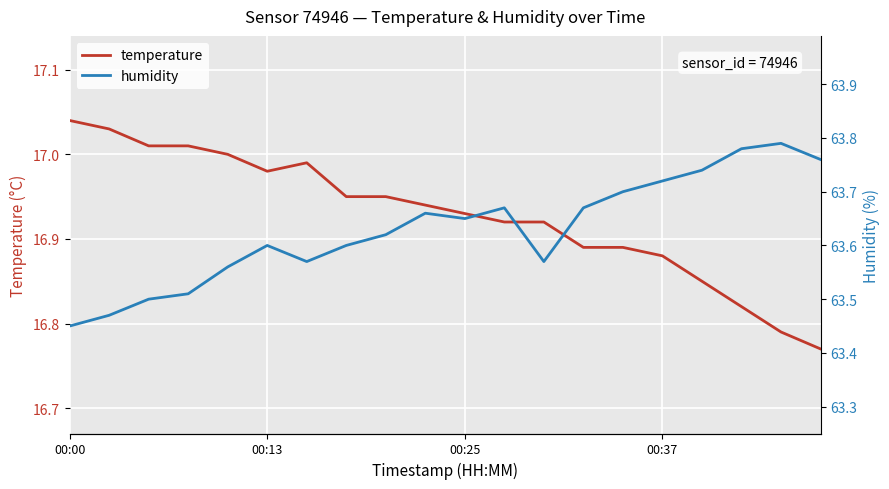

Is the value of humidity at 8 greater than the value of temperature at 8?

Yes